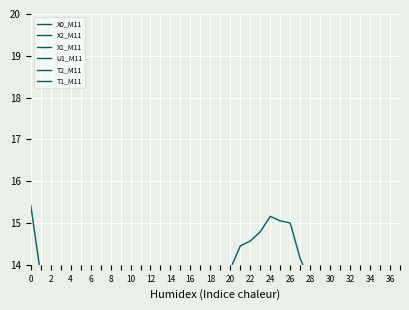

Rank the series at 22 from highest to lowest value.

T1_M11, T2_M11, X0_M11, U1_M11, X2_M11, X1_M11